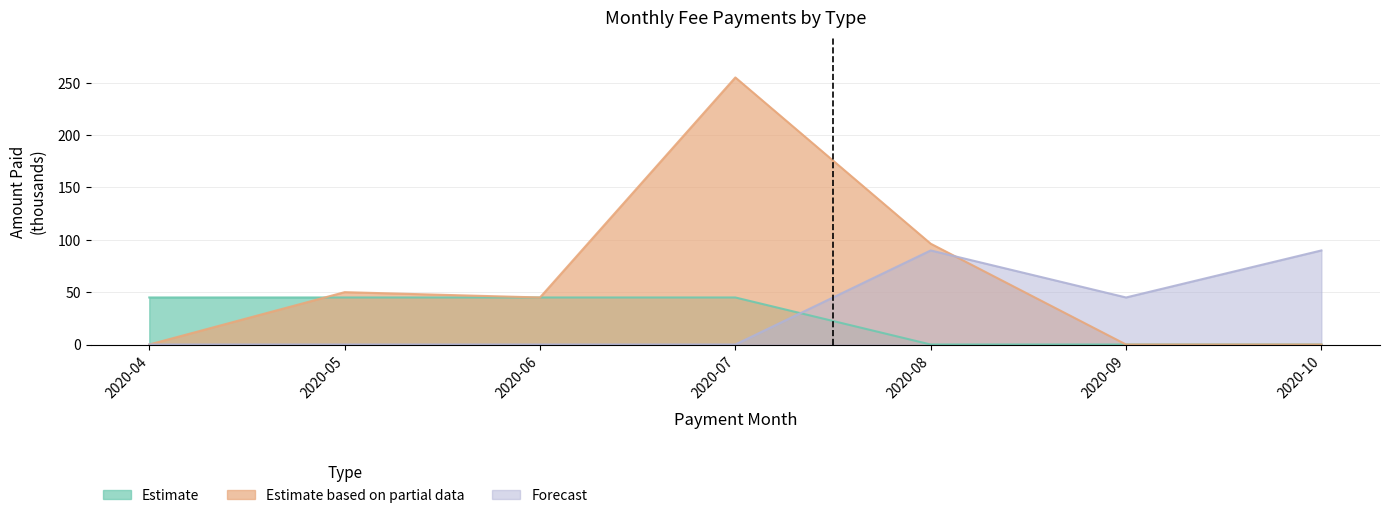

What is the greatest value displayed?

255.0